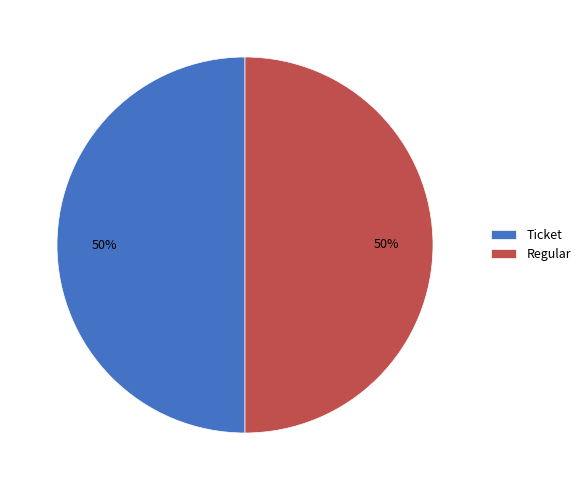

Count the number of slices in the pie.

2